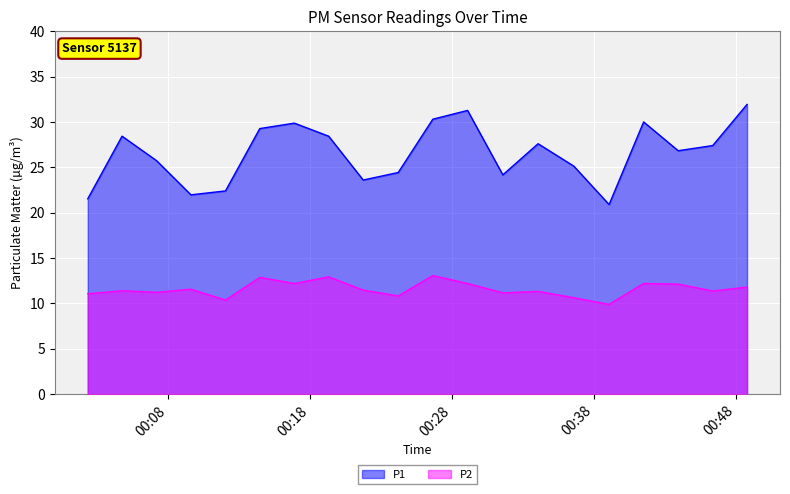

How many interior local peaks does the P1 series have?

5